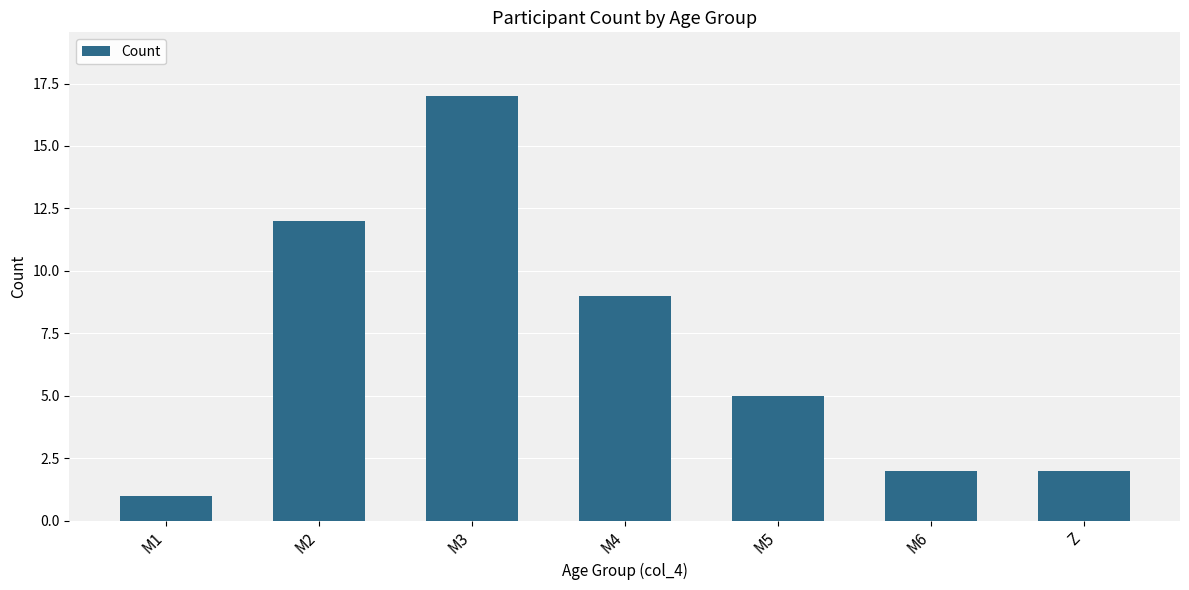

What is the maximum value shown in the chart?

17